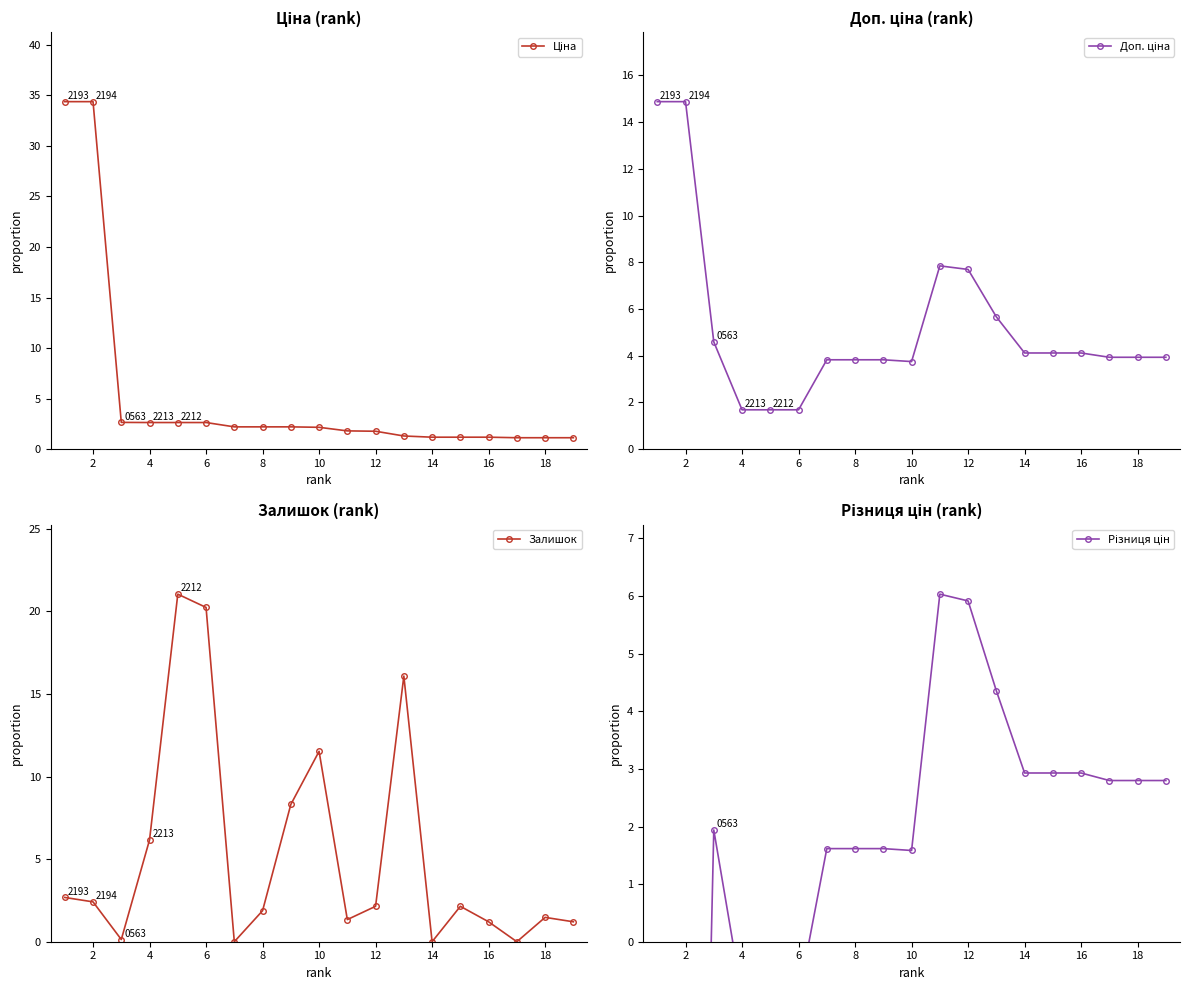

True or false: Залишок has more than 2 points higher than both neighbors.

True